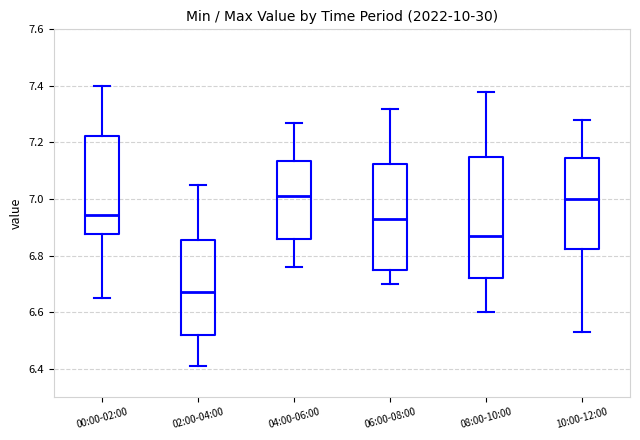

Comparing the boxes themselves (not the whiskers), which one is the tallest?

08:00-10:00